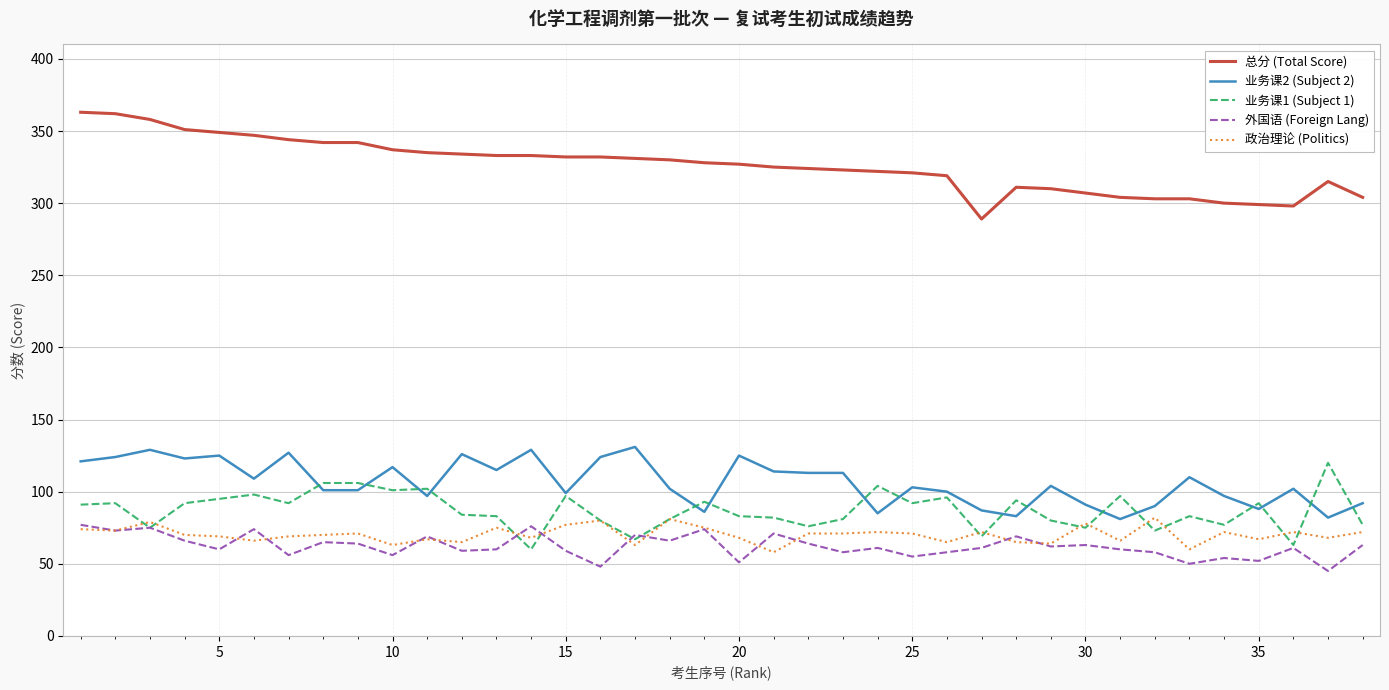

What is the minimum value shown in the chart?

45